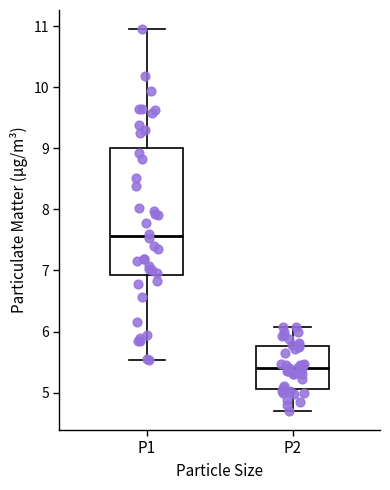

Which box's median line is the highest?

P1